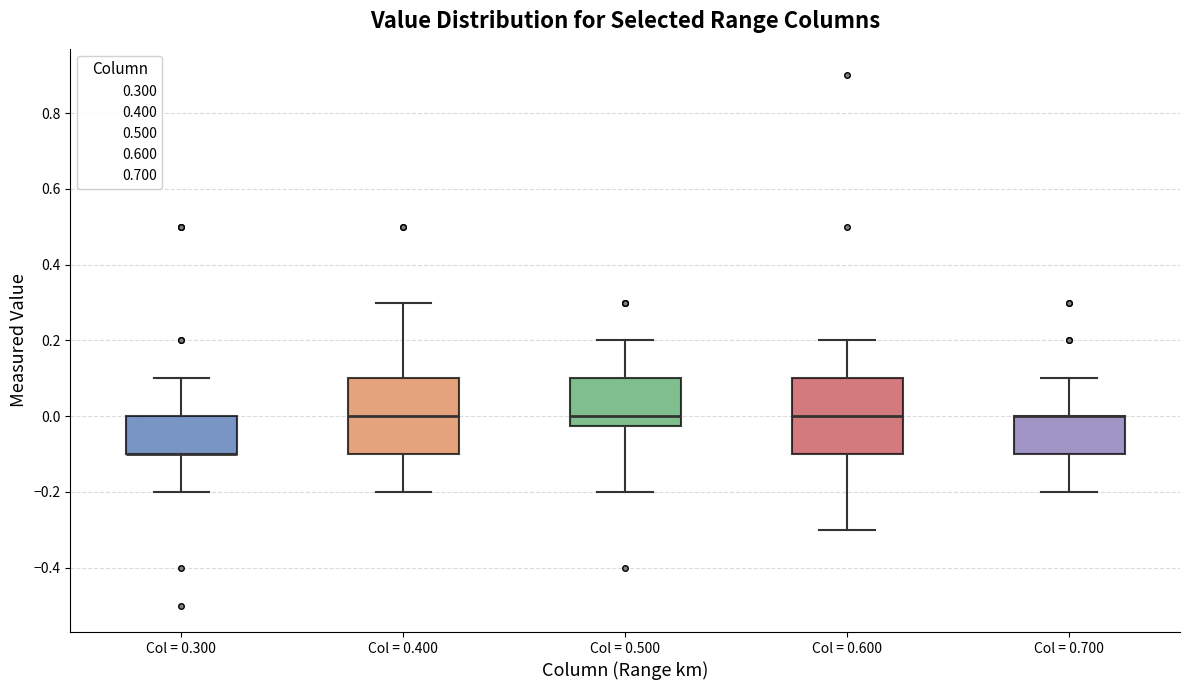

Where does the lower whisker of the box for Col = 0.500 end on the y-axis? The values are not printed on the chart, so give them approximately, as read against the axis.

-0.20